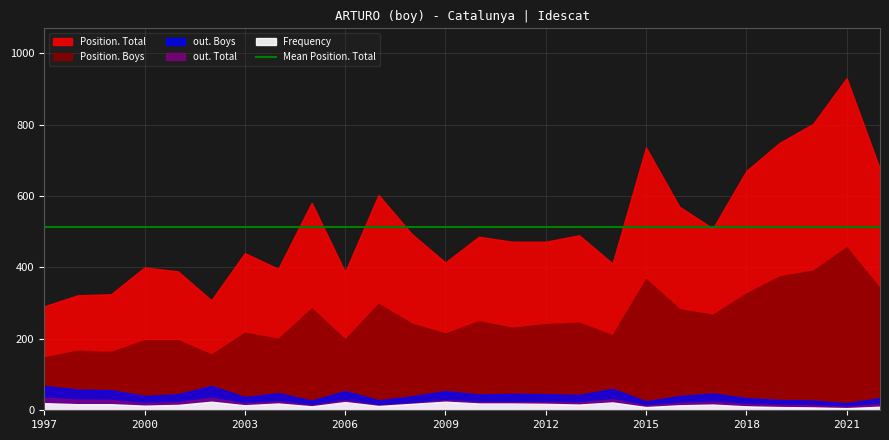

What is the spread (max minus min) of values at 2008?

475